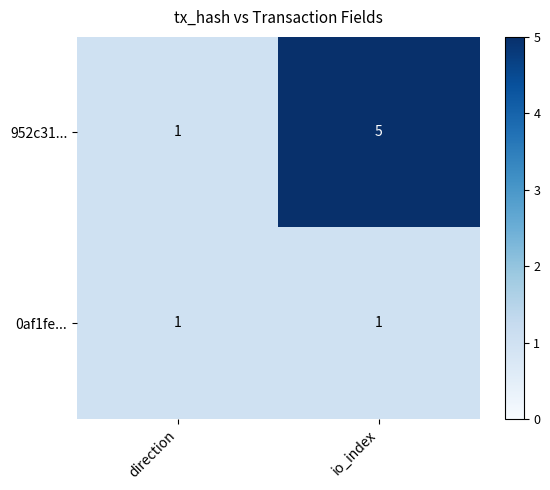

At which label is 952c31... closest to 3?

direction